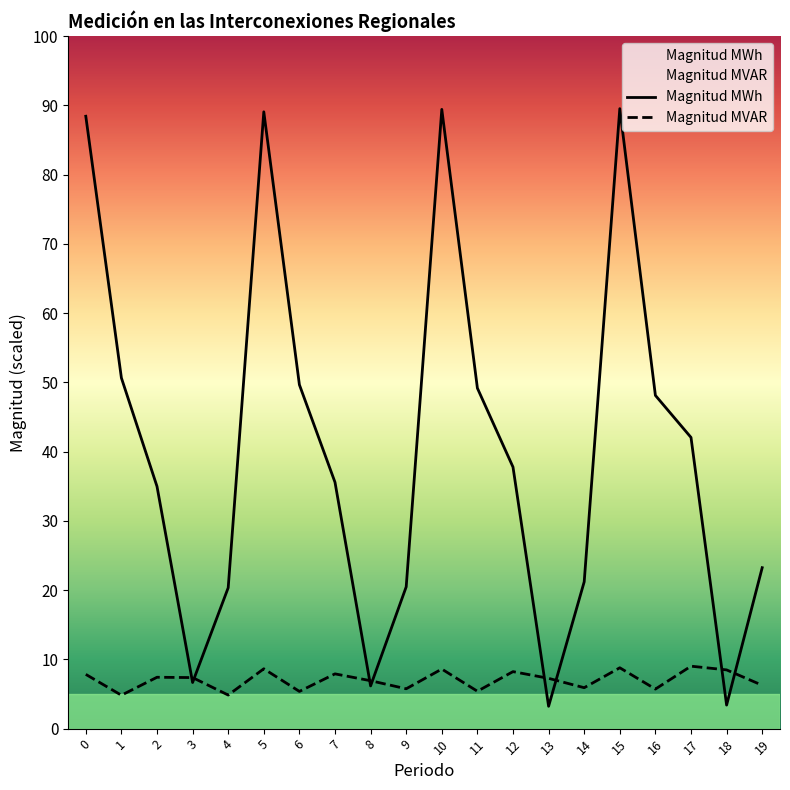

Reading left to right, transcribe all the data shown in this chart.

Magnitud MWh: 141.5	81.0	56.0	10.7	32.5	142.5	79.4	56.9	9.9	32.8	143.1	78.7	60.4	5.2	33.9	143.2	77.0	67.3	5.4	37.2
Magnitud MVAR: 12.5	7.7	11.9	11.8	7.8	13.8	8.6	12.7	11.1	9.2	13.8	8.6	13.2	11.6	9.5	14.1	9.1	14.4	13.6	10.0